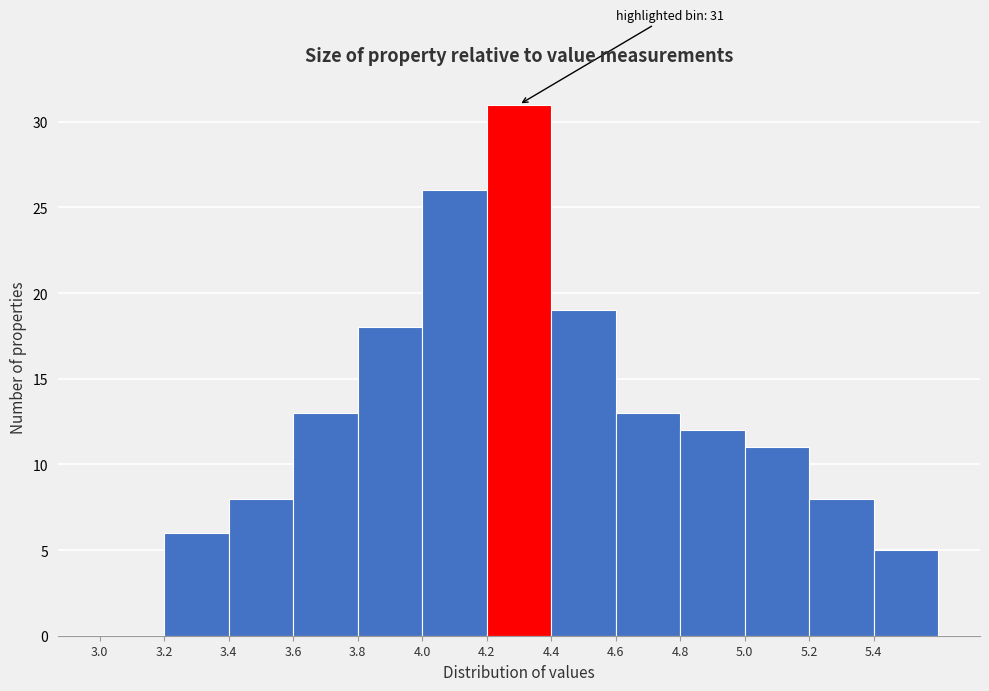

Which range on the x-axis has the tallest bar?

4.2 to 4.4